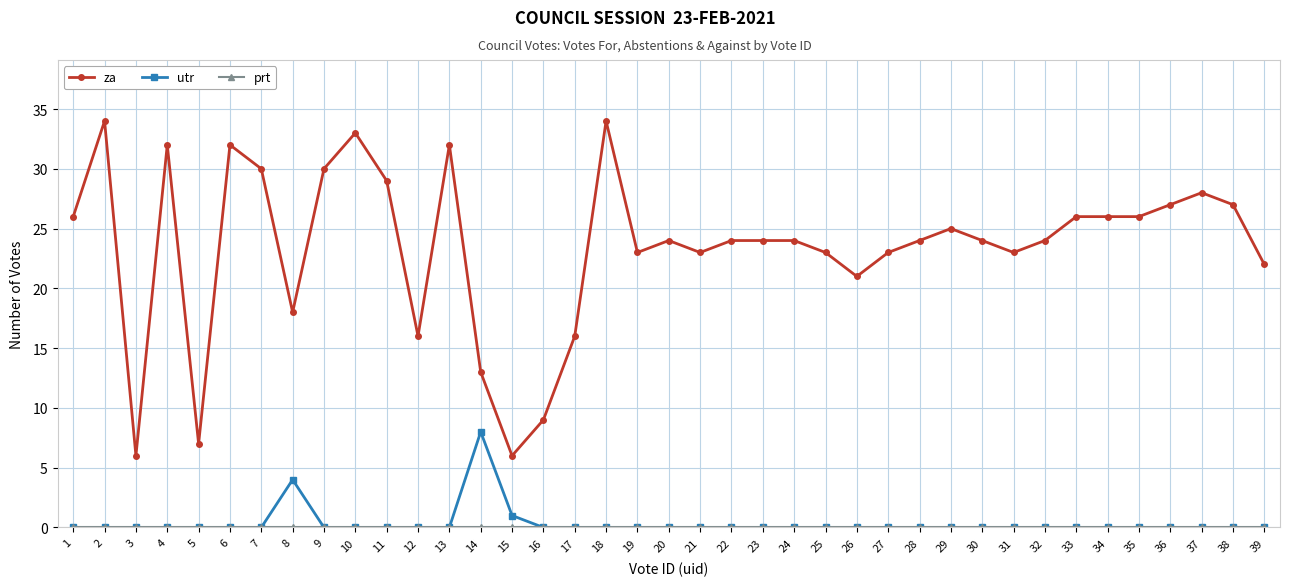

What is the difference between the maximum and second lowest values in the utr series?

8